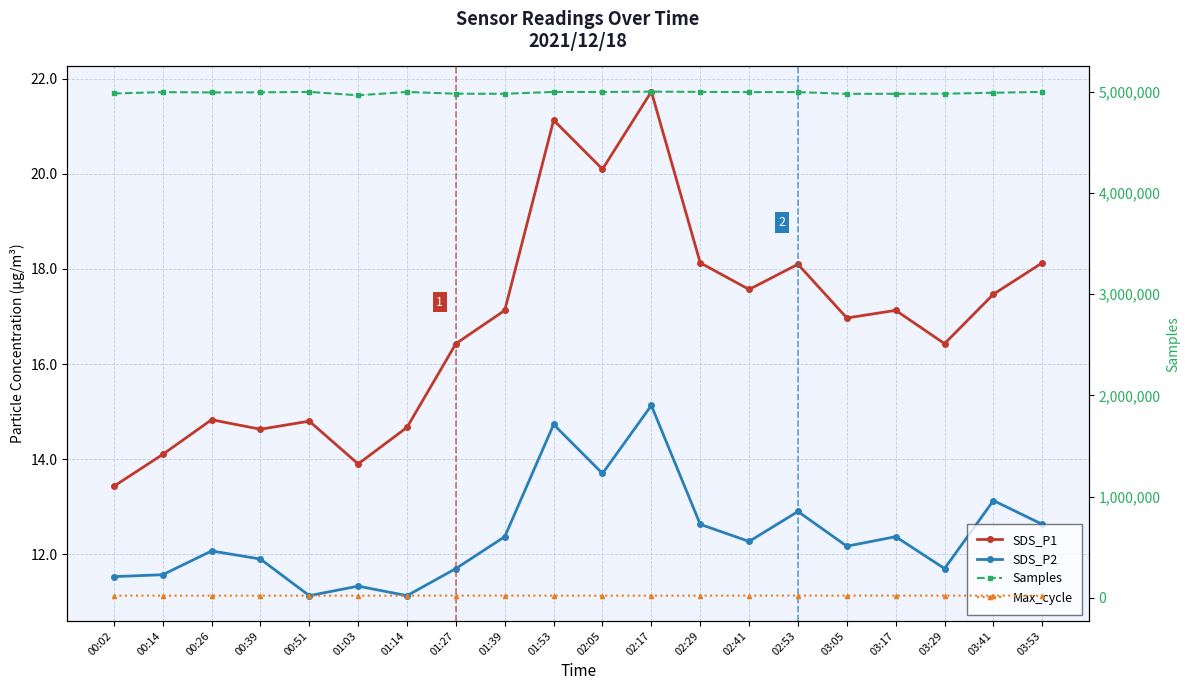

Which category has the highest value across all series?

02:17